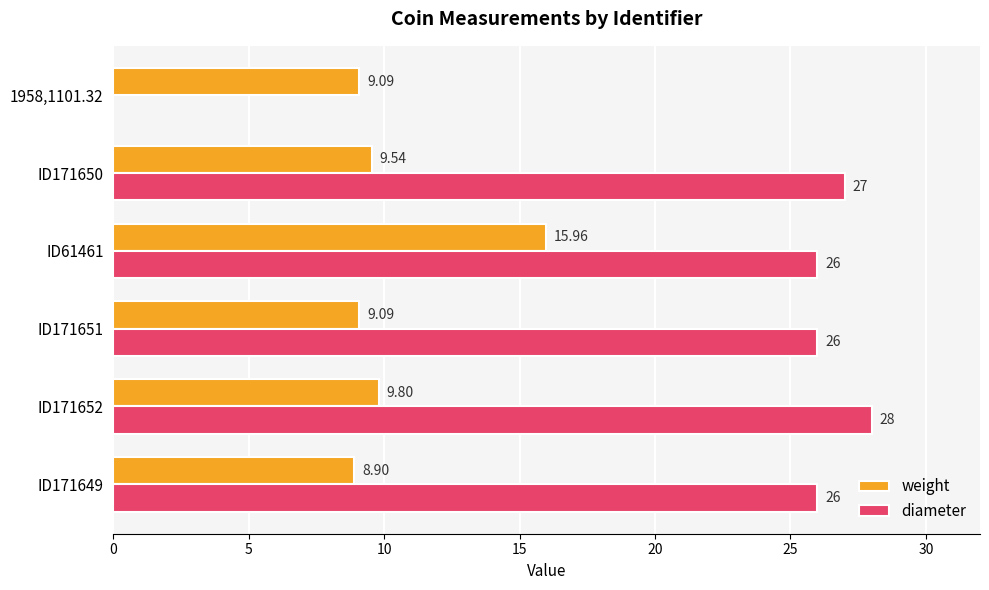

What is the sum of the diameter values at ID61461 and ID171652?

54.0